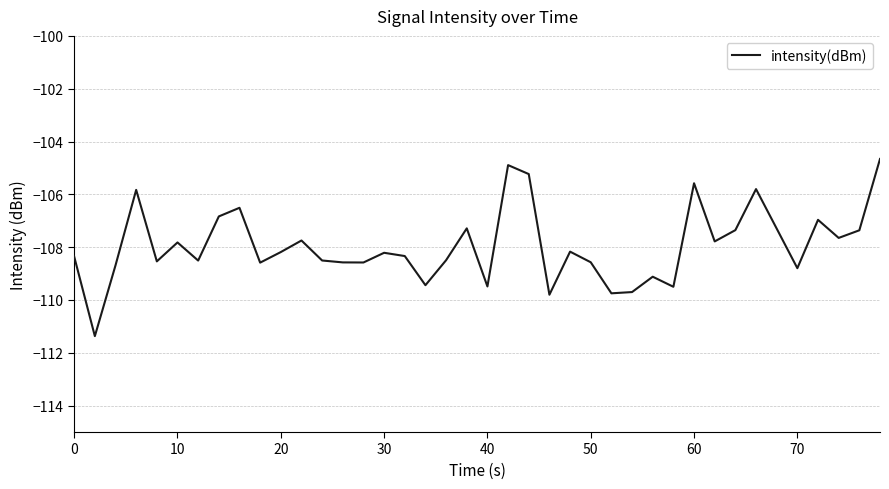

What is the greatest value displayed?

-104.7